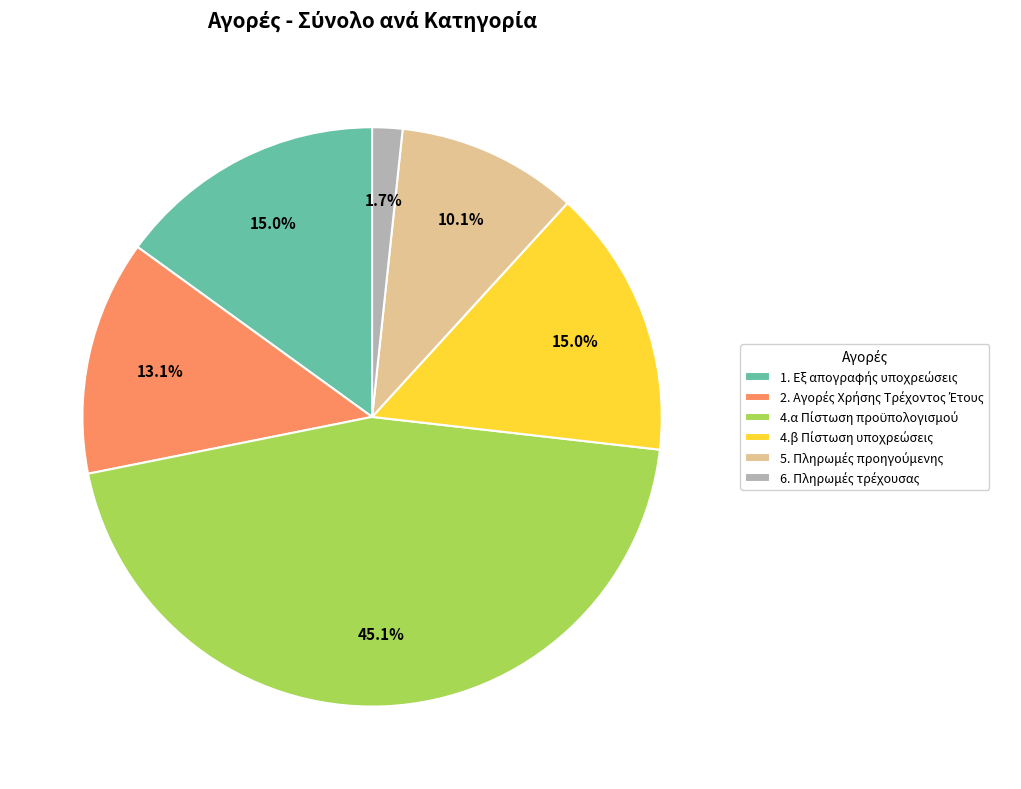

Does any single category account for the majority?

No